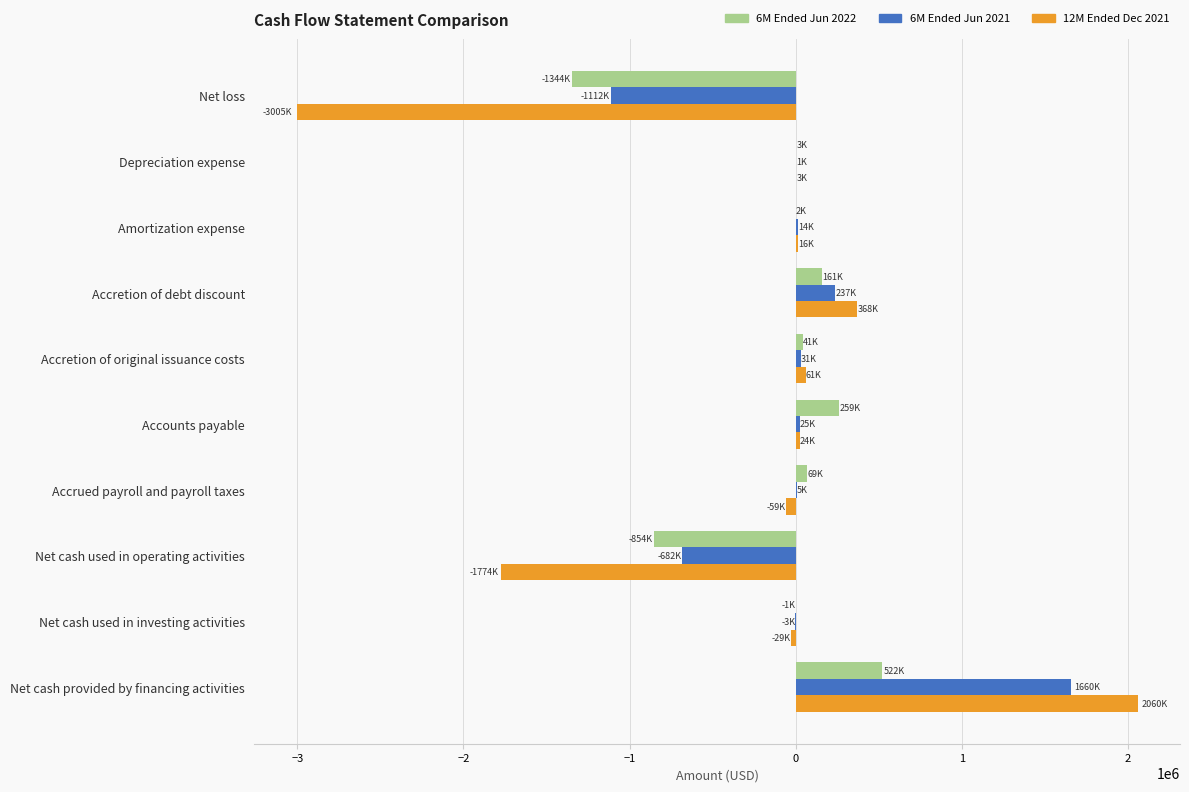

The 6M Ended Jun 2022 series shows -2012759 at Net loss. True or false?

False